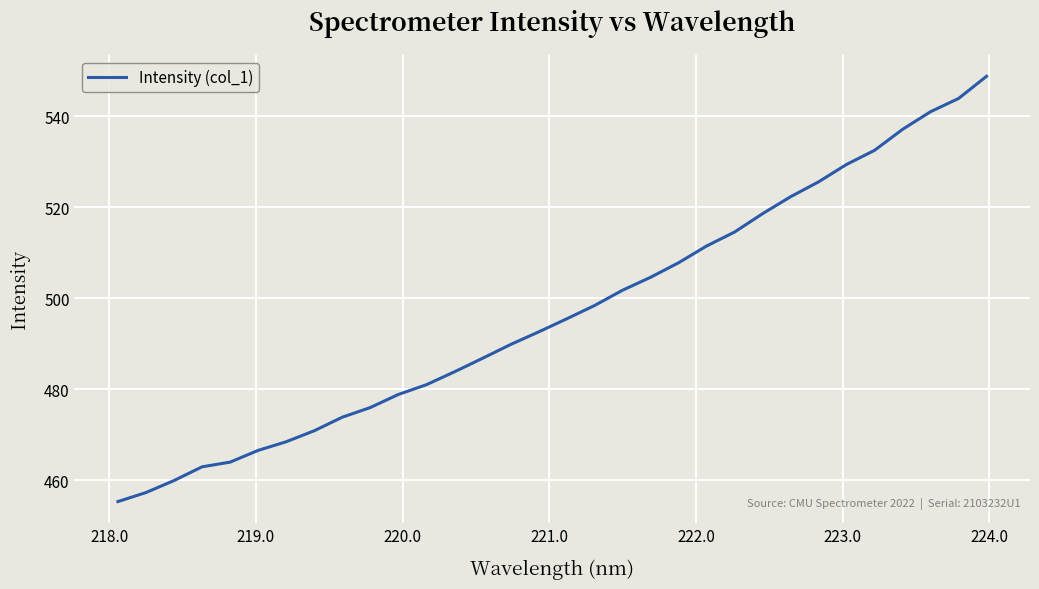

How many lines are shown in the chart?

1